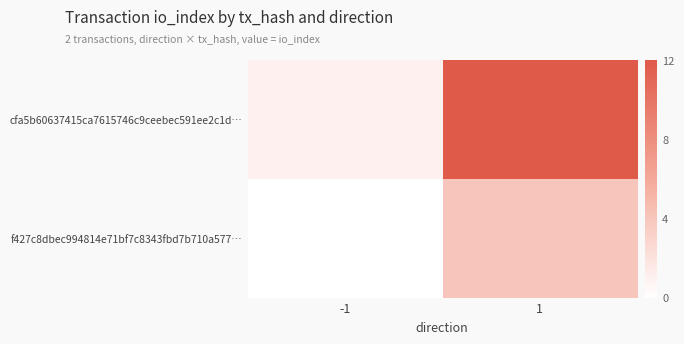

At which category does the chart reach its minimum across all series?

-1